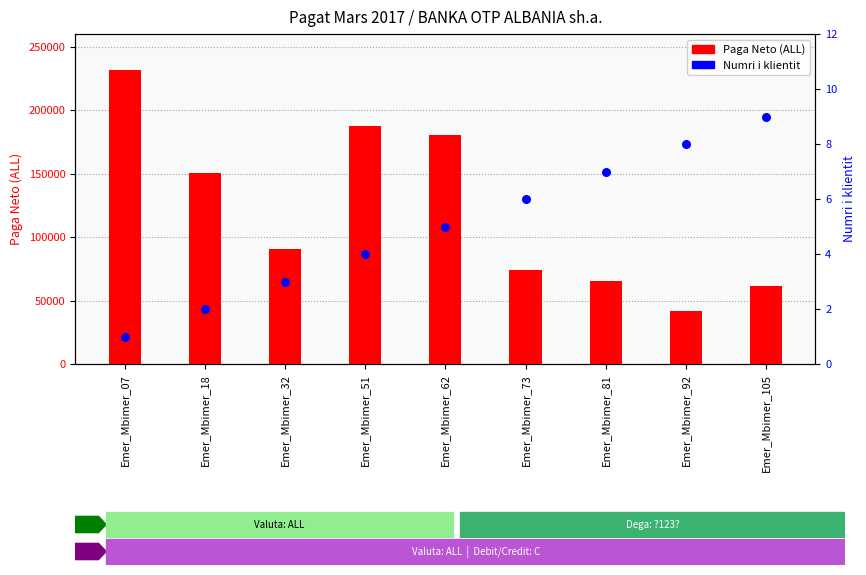

Which series contains the lowest Y value?

Numri i klientit